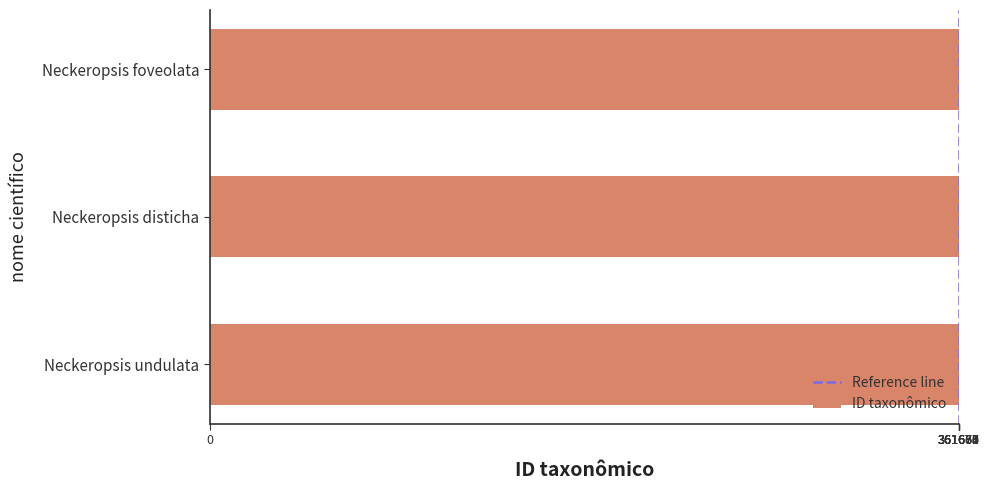

What is the sum of the values at Neckeropsis undulata and Neckeropsis foveolata?

723341